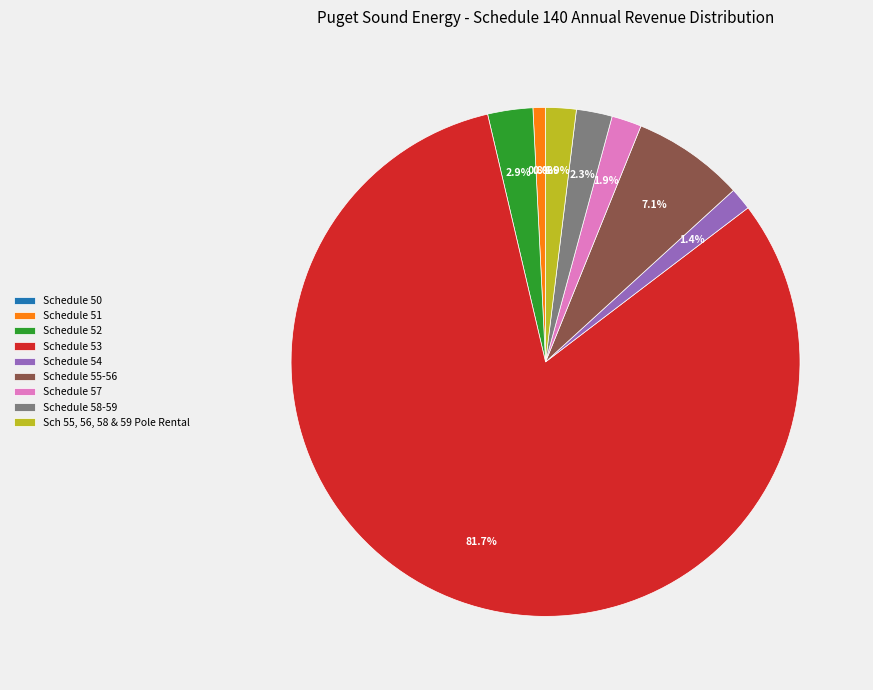

Which slice is the largest?

Schedule 53